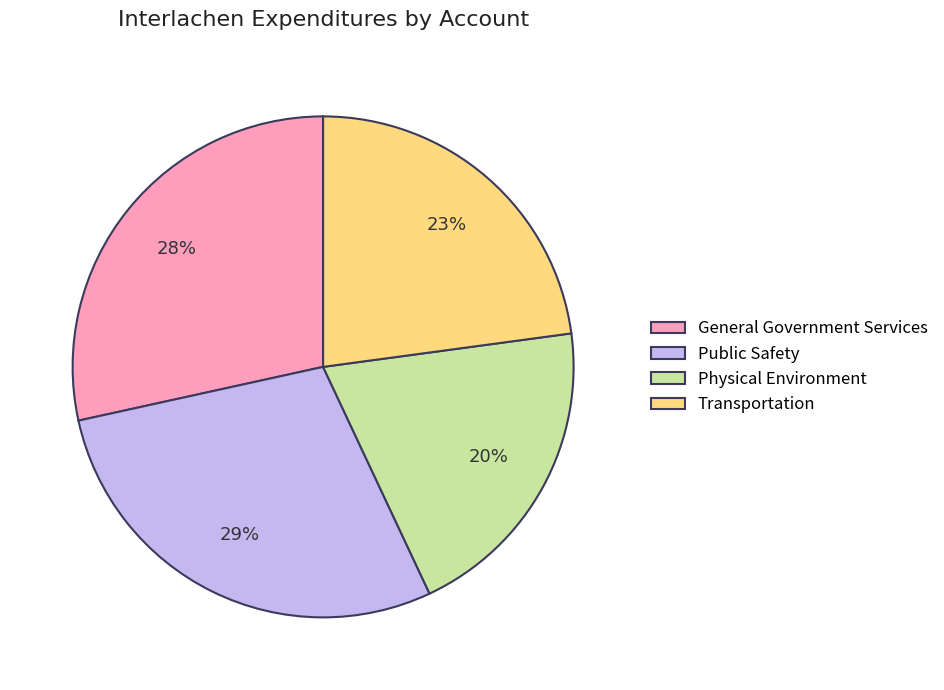

Does General Government Services represent more than half of the total?

No